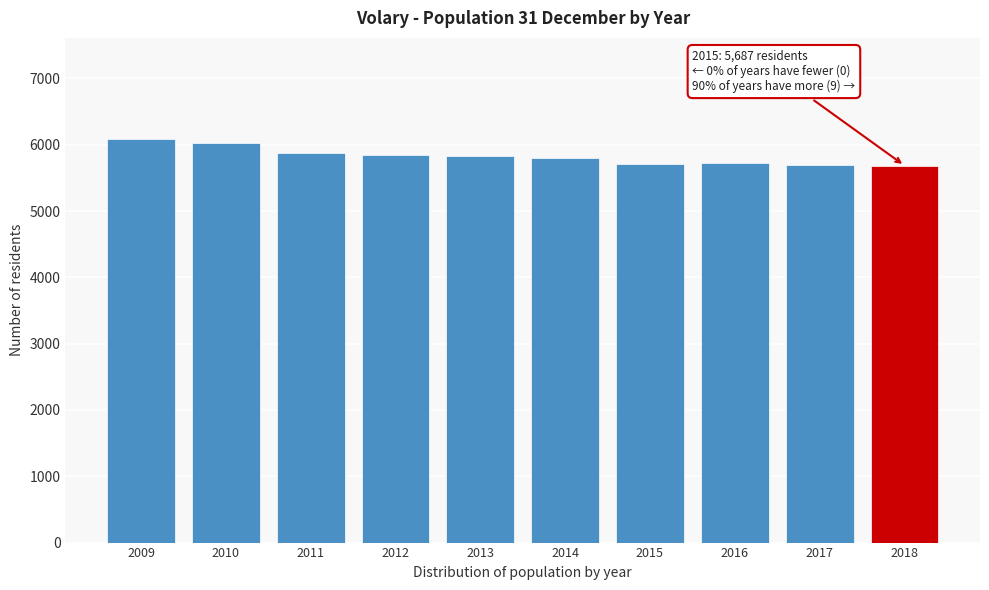

The value at 2009 is 2801. True or false?

False